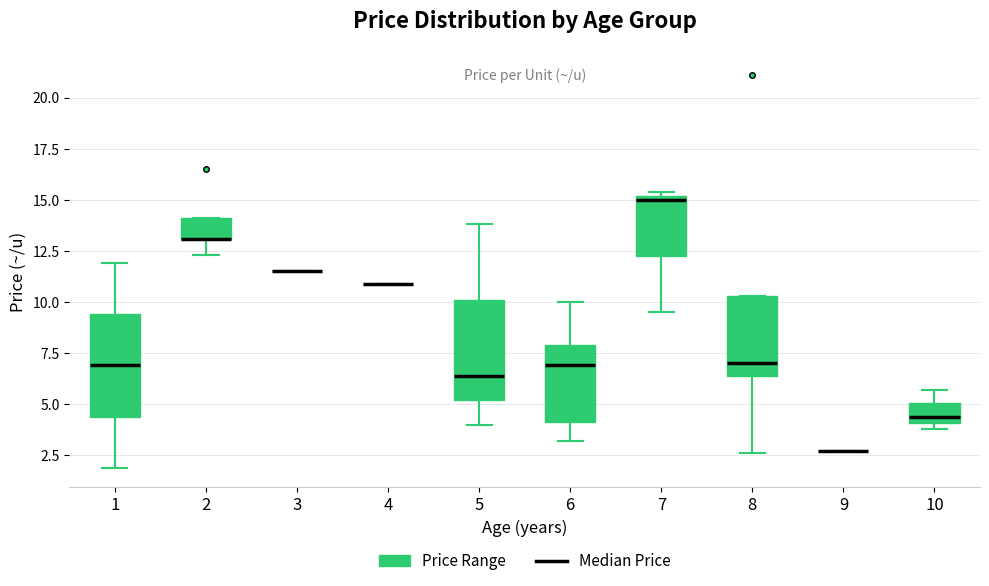

Reading left to right, transcribe this box plot: for each box, give where its median line is, the range the box spans, and where its two whiskers end, as read against the y-axis. The values are not printed on the chart, so give them approximately, as read against the axis.

1: median 7.0, box 4.5 to 9.5, whiskers 2.0 to 12.0
2: median 13.0 (drawn on the box's lower edge), box 13.0 to 14.0, whiskers 12.5 to 14.0
3: box collapsed to a line at 11.5, whiskers 11.5 to 11.5
4: box collapsed to a line at 11.0, whiskers 11.0 to 11.0
5: median 6.5, box 5.0 to 10.0, whiskers 4.0 to 14.0
6: median 7.0, box 4.0 to 8.0, whiskers 3.0 to 10.0
7: median 15.0 (just below the box's upper edge), box 12.5 to 15.0, whiskers 9.5 to 15.5
8: median 7.0, box 6.5 to 10.5, whiskers 2.5 to 10.5
9: box collapsed to a line at 2.5, whiskers 2.5 to 2.5
10: median 4.5, box 4.0 to 5.0, whiskers 4.0 (just below the box's lower edge) to 5.5